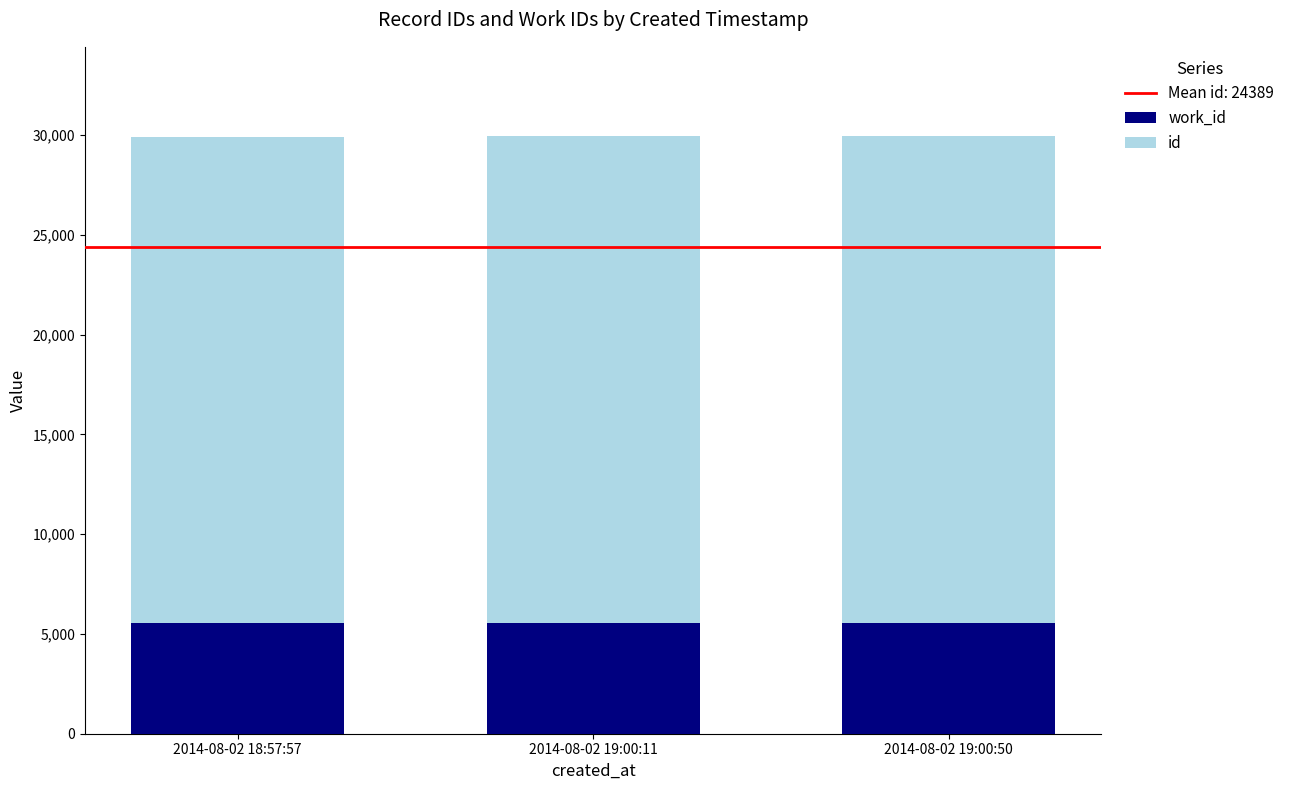

At which category is the sum across all series the highest?

2014-08-02 19:00:50